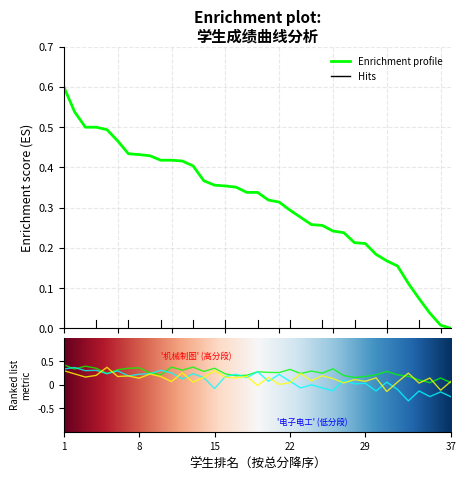

How many distinct data groups are displayed?

4